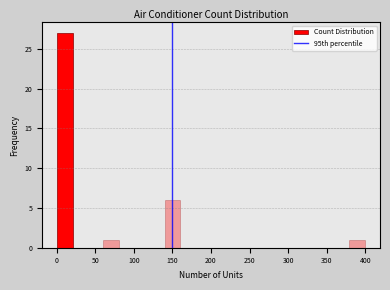

Around what value on the x-axis is the tallest bar? Give the approximate position of its centre, as read against the axis.

10